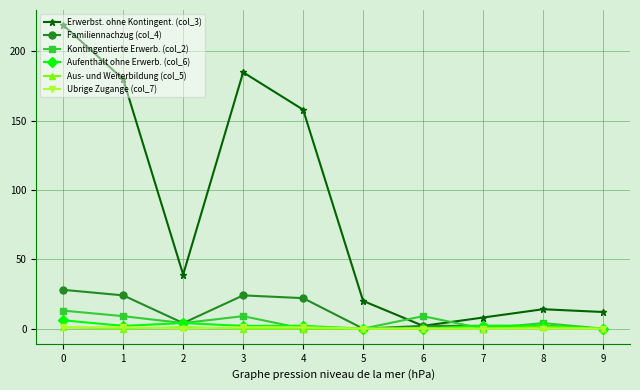

Which series has the largest total across all categories?

Erwerbst. ohne Kontingent. (col_3)